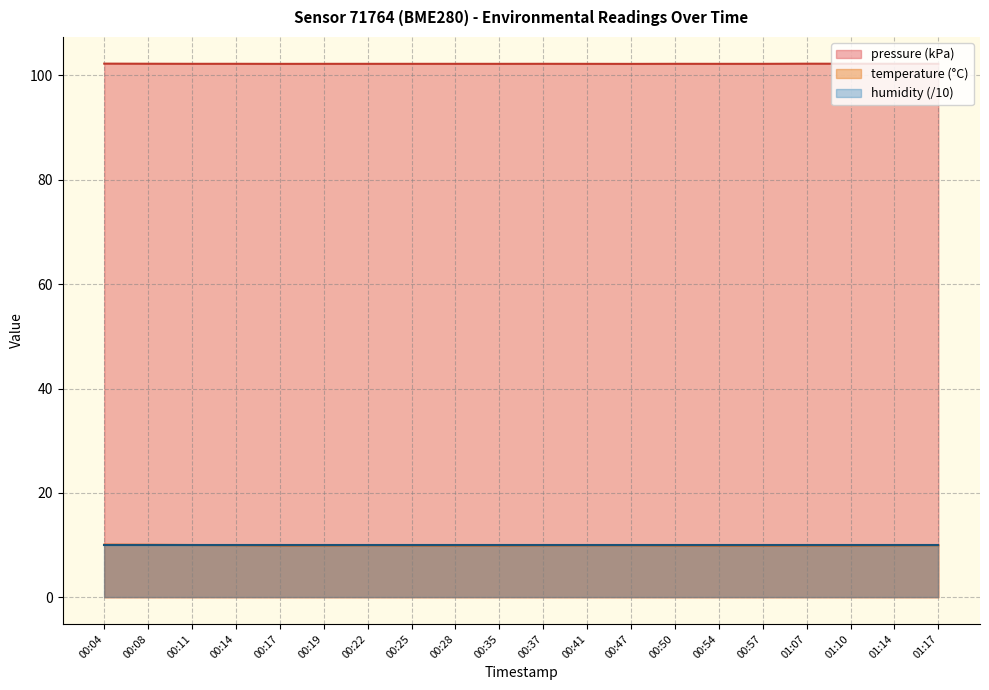

What is the value of the pressure point at the 12th from the left?

102.2